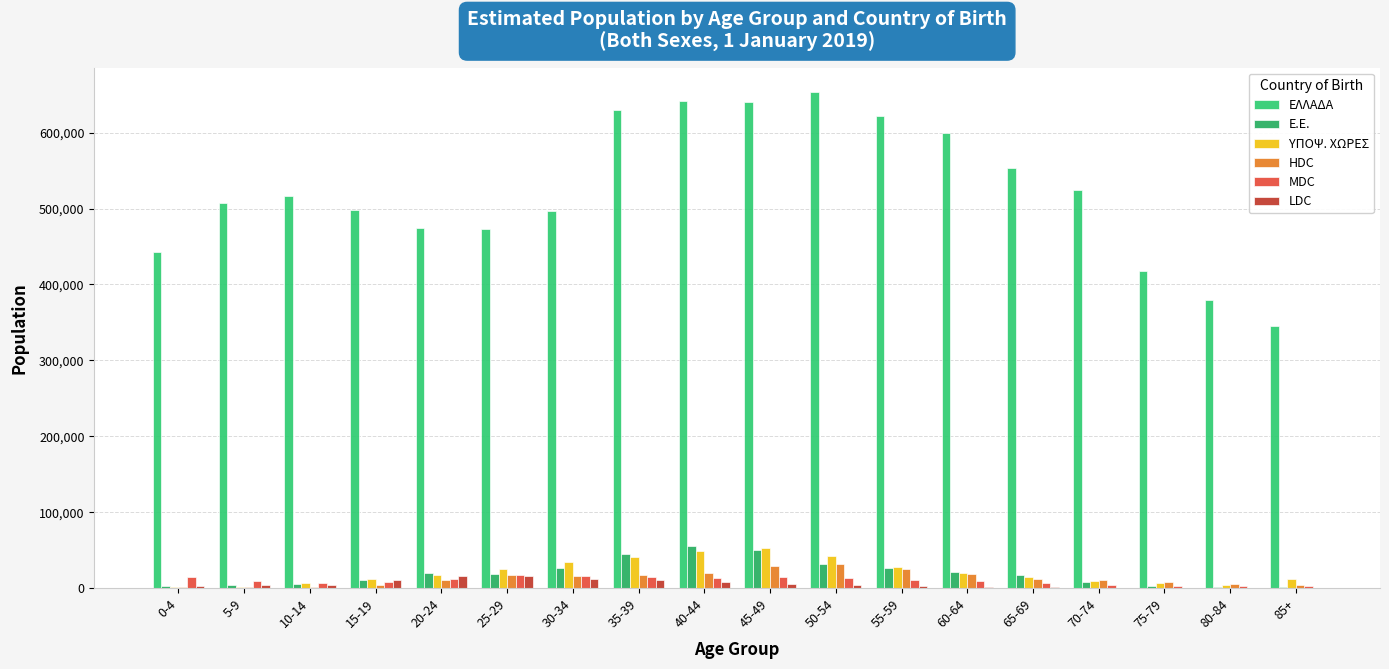

What is the sum of the Ε.Ε. values at 65-69 and 35-39?

61553